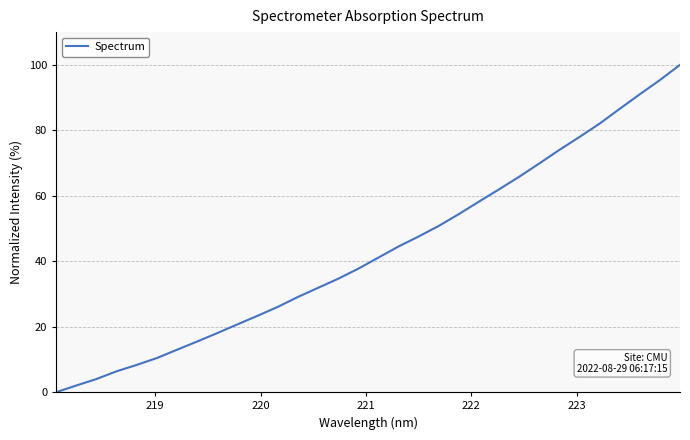

What is the maximum value shown in the chart?

100.0